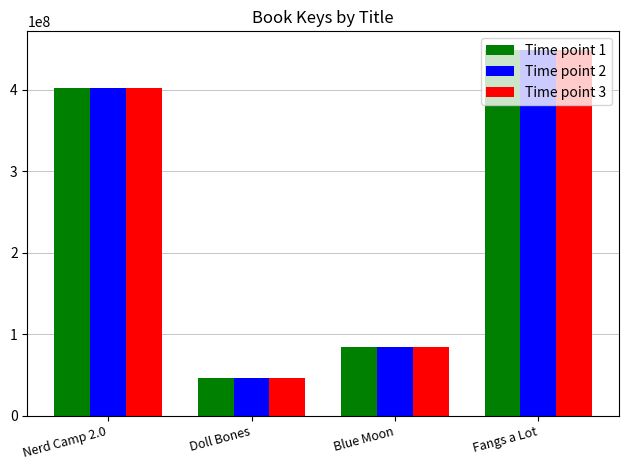

At which label is Time point 2 closest to 248117620?

Nerd Camp 2.0